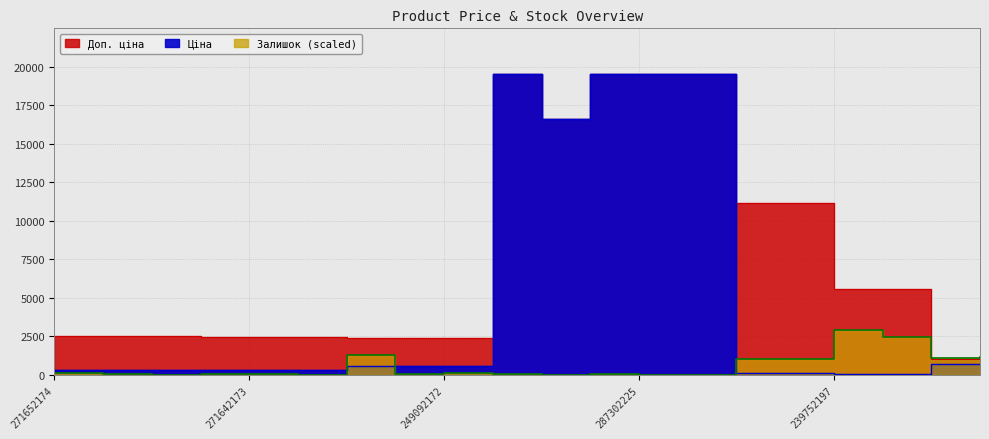

True or false: Доп. ціна and Залишок intersect in this chart.

True